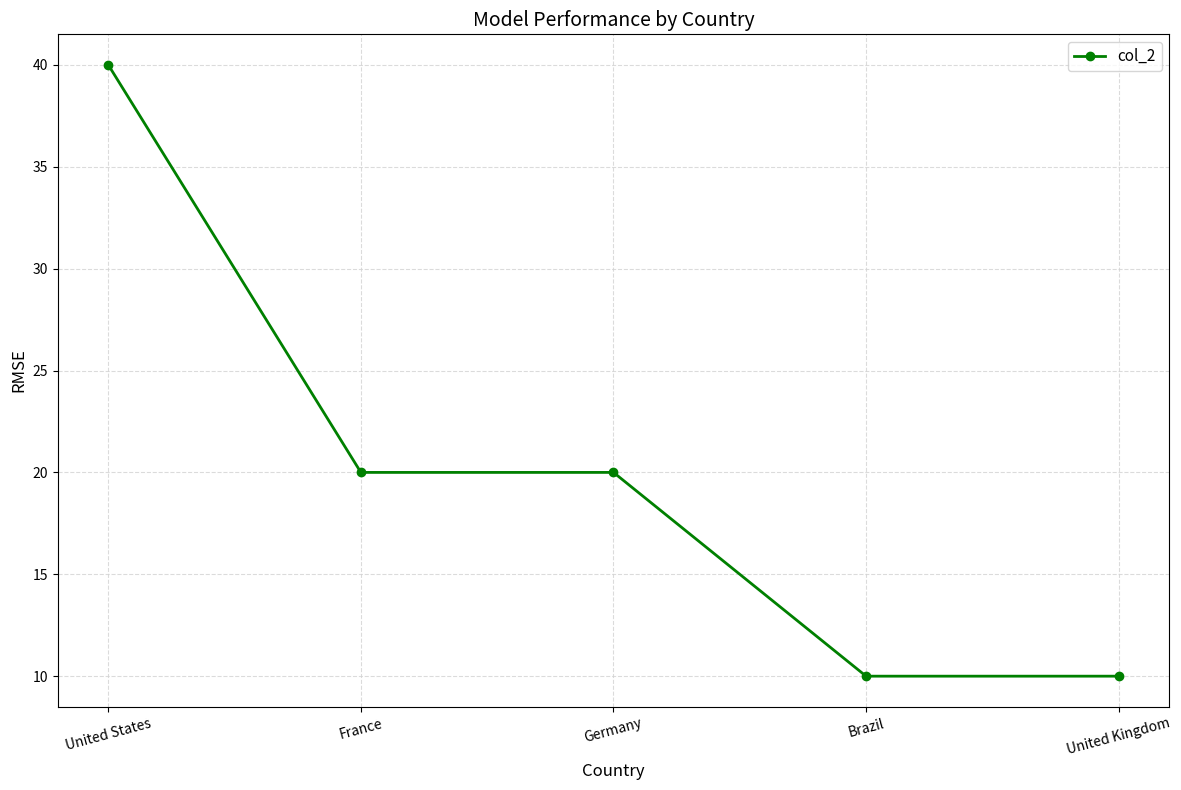

True or false: there are more than 2 points higher than both neighbors.

False